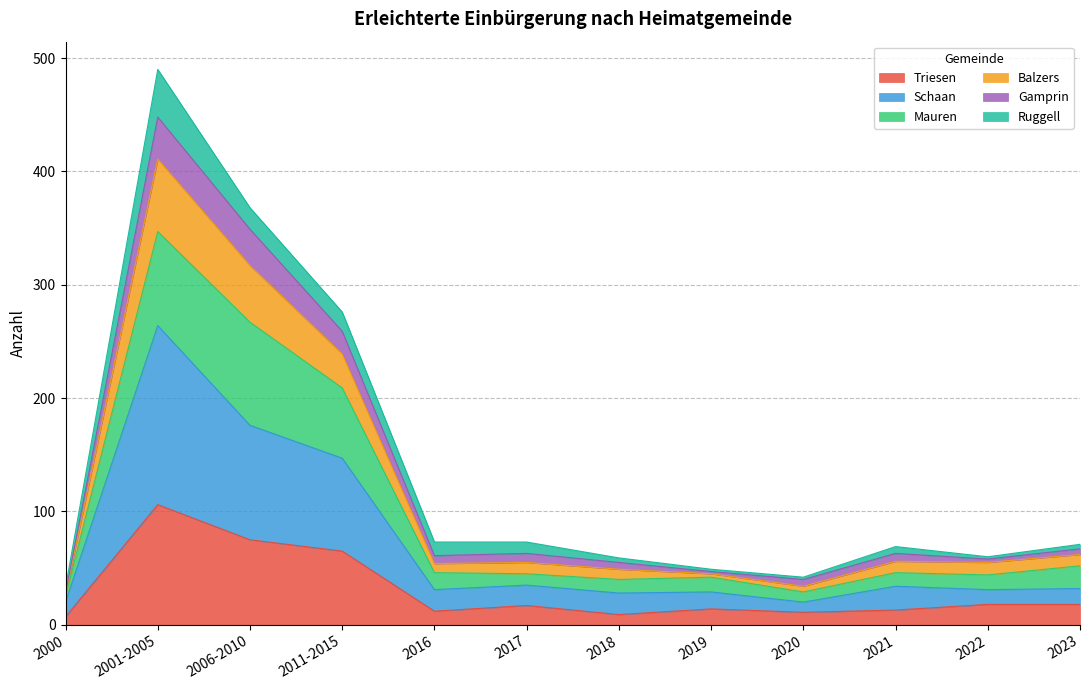

What are all the series names shown in the legend?

Triesen, Schaan, Mauren, Balzers, Gamprin, Ruggell